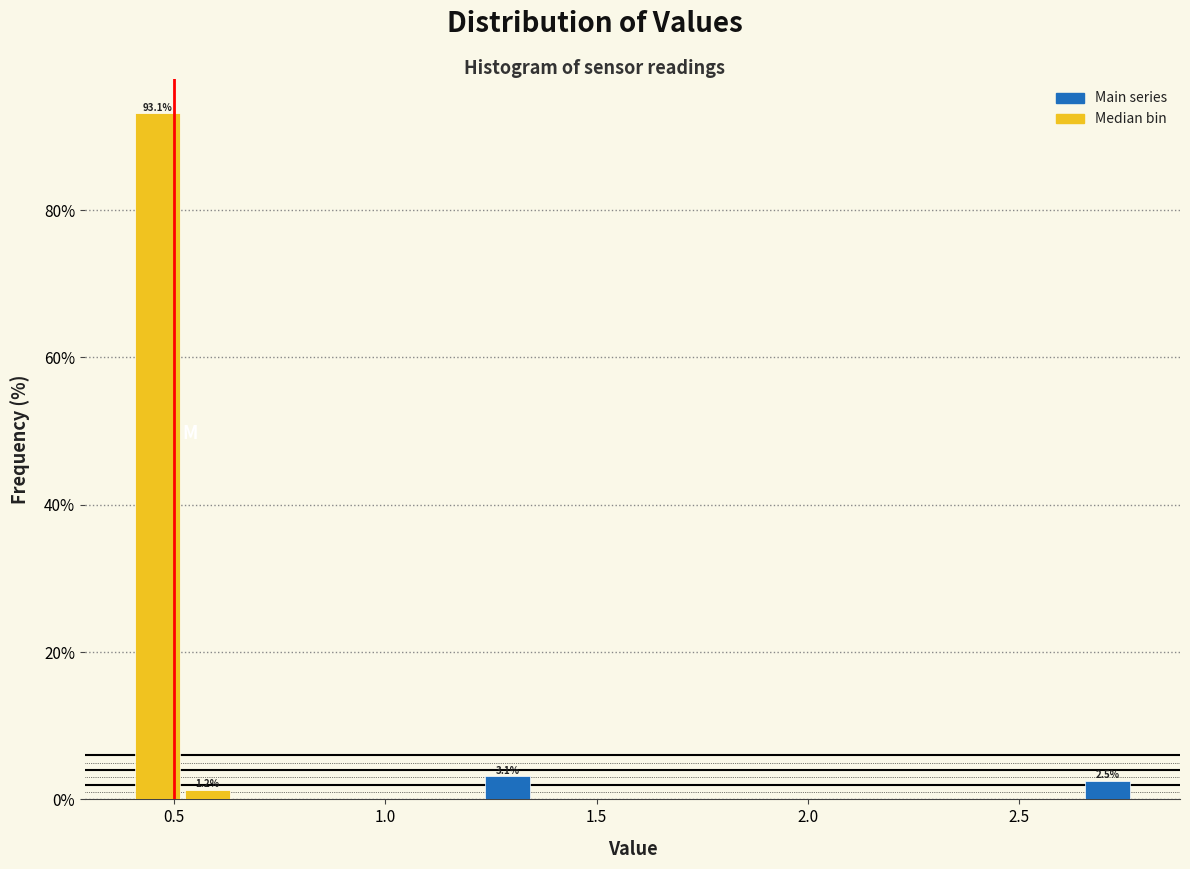

Around what value on the x-axis is the tallest bar? Give the approximate position of its centre, as read against the axis.

0.45